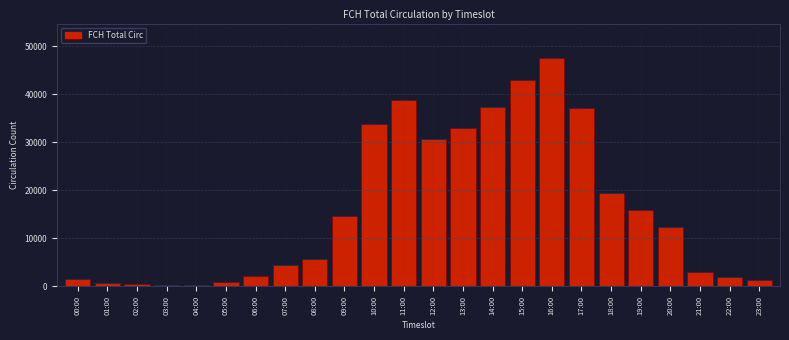

At which label is the value closest to 23880?

18:00